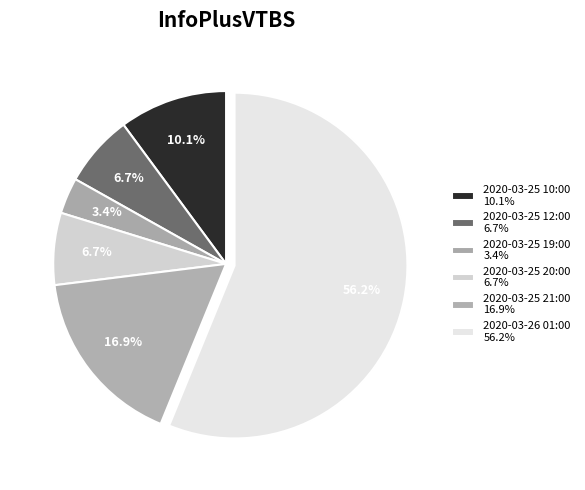

What percentage is the 2020-03-25 21:00 slice, to the nearest percent?

17%